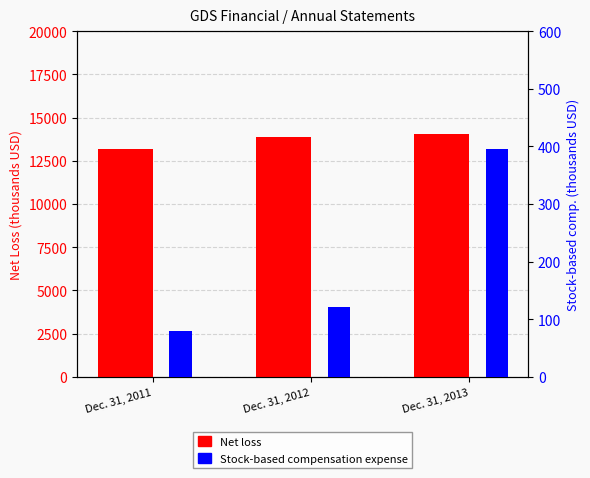

Reading right to left, transcribe all the data shown in this chart.

Net loss: Dec. 31, 2013=14027	Dec. 31, 2012=13880	Dec. 31, 2011=13157
Stock-based compensation expense: Dec. 31, 2013=395	Dec. 31, 2012=121	Dec. 31, 2011=80